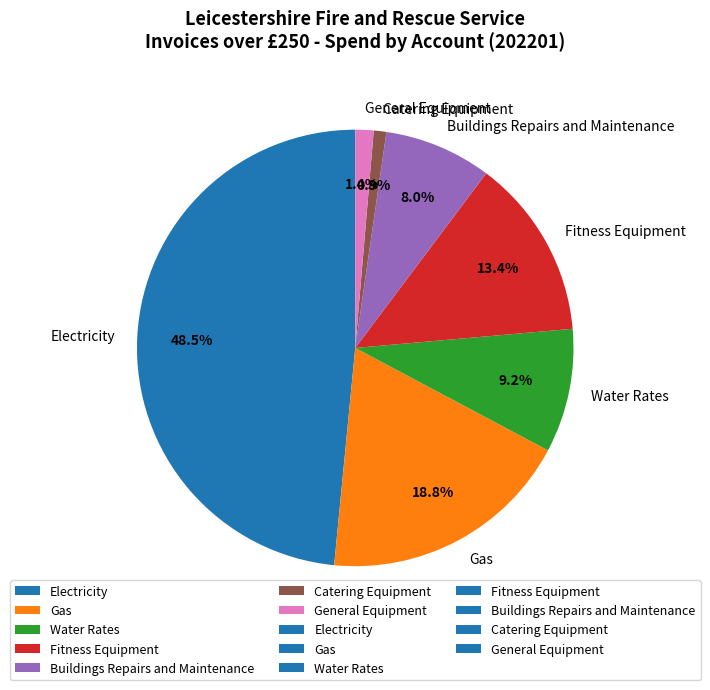

How many slices are in this pie chart?

7